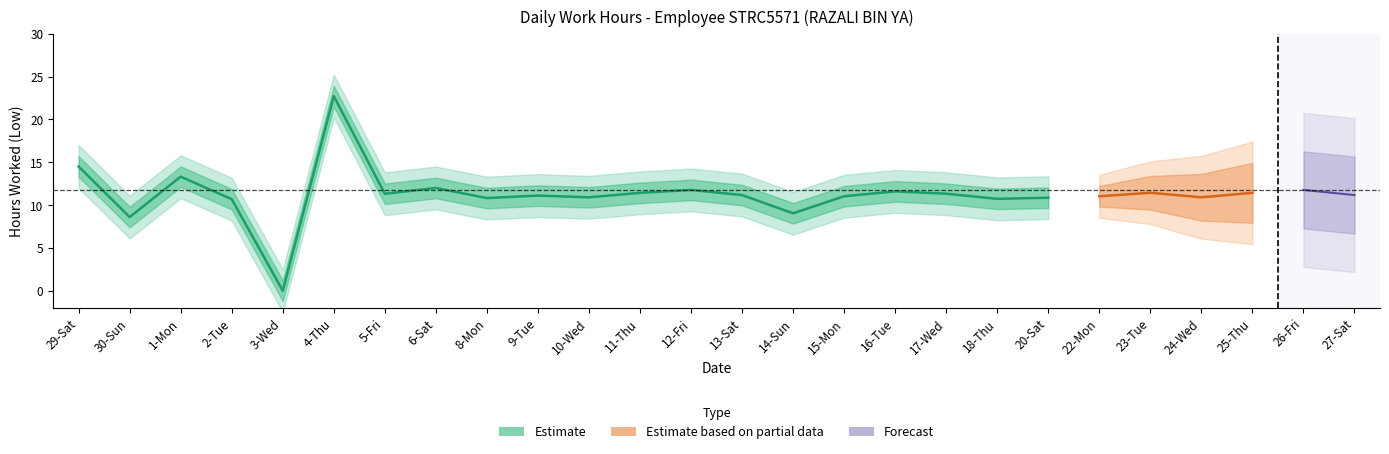

What is the label of the 6th point from the left?

4-Thu